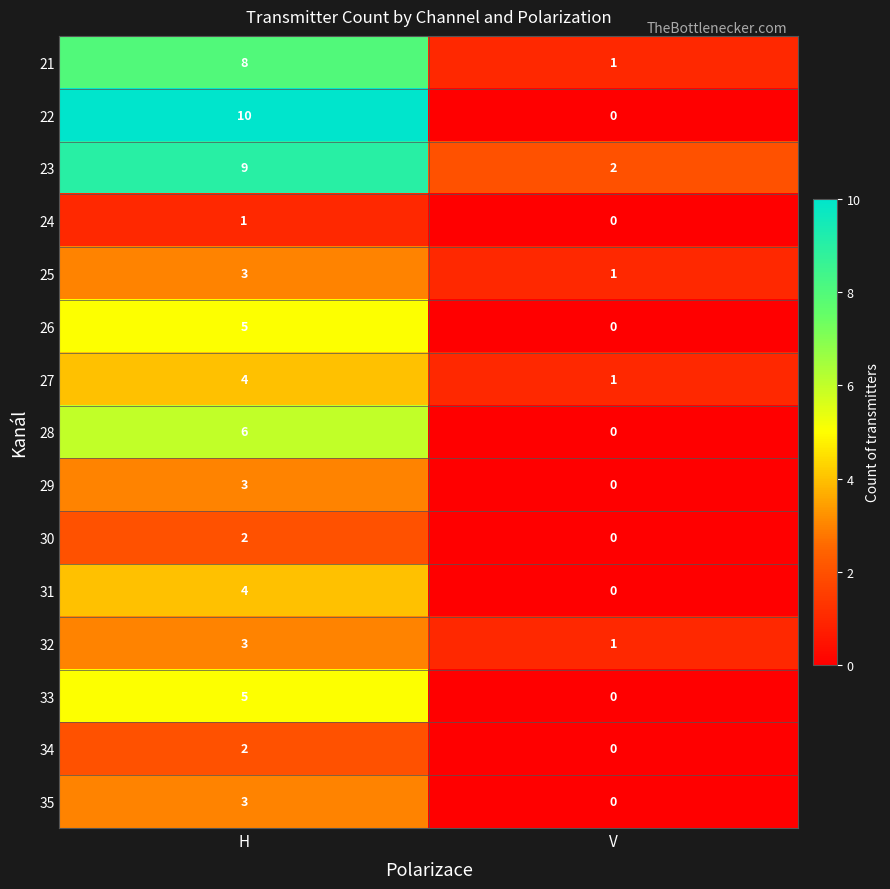

Which category has the highest value across all series?

H